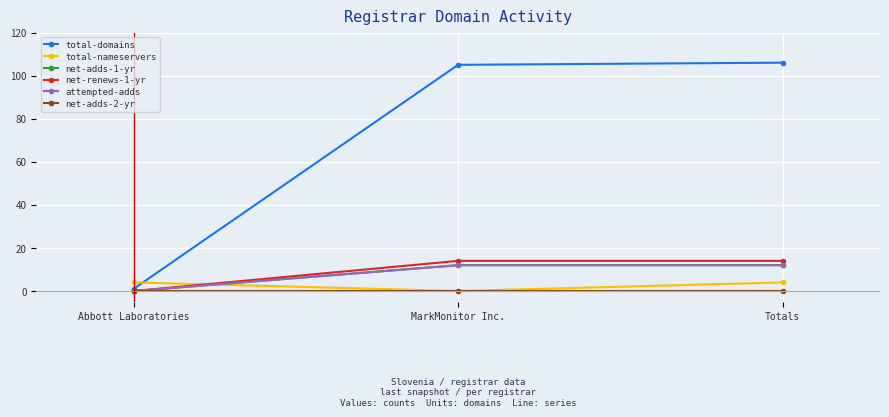

Is this an area chart (filled region under the line)?

No